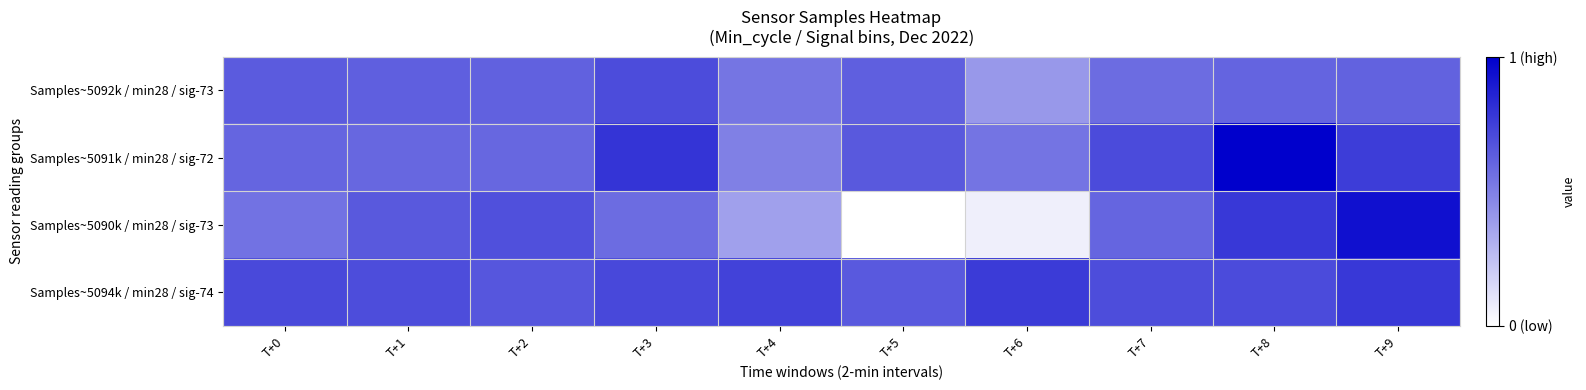

At which category is the sum across all series the highest?

T+8